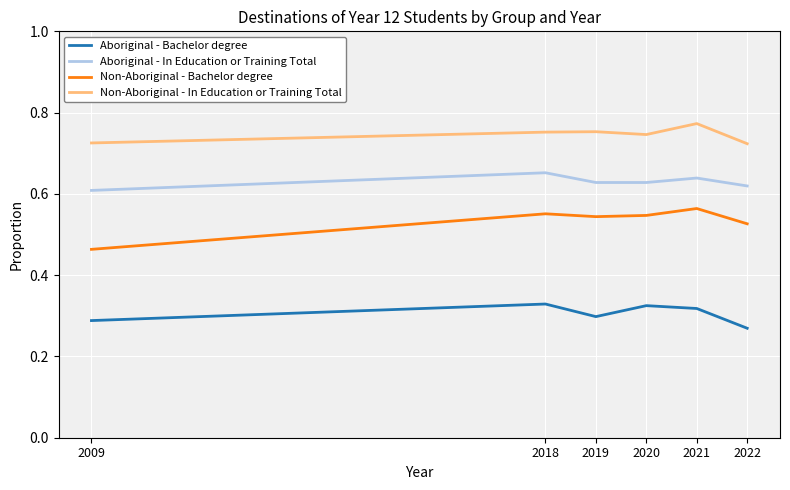

In Aboriginal - Bachelor degree, how many points are higher than both neighbors (excluding endpoints)?

2